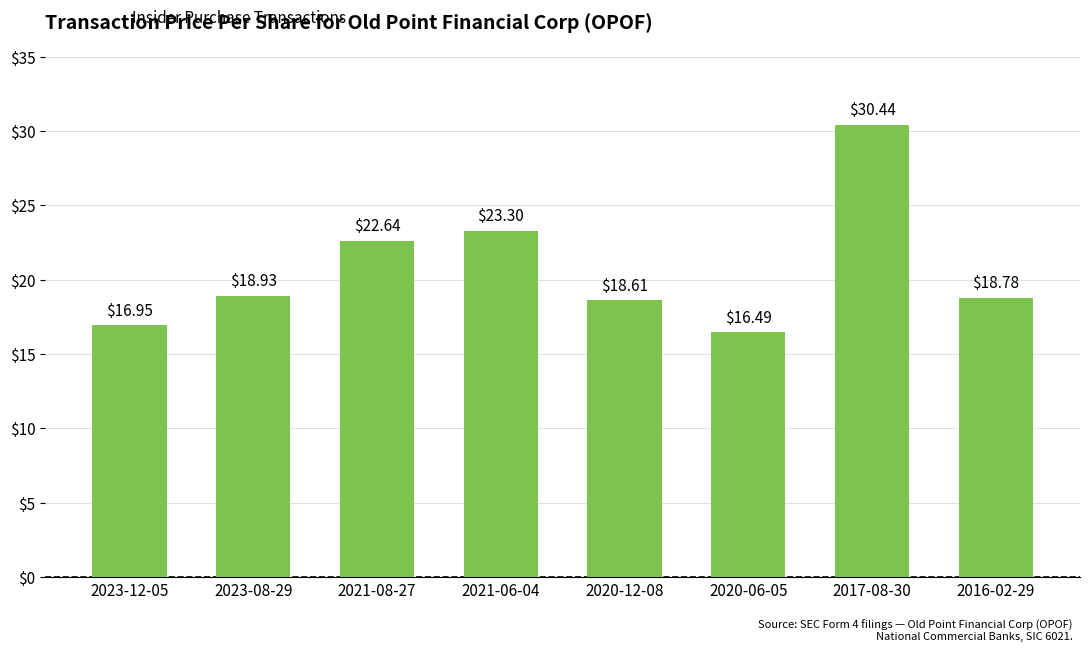

What is the change in value from 2021-06-04 to 2020-06-05?

-6.8